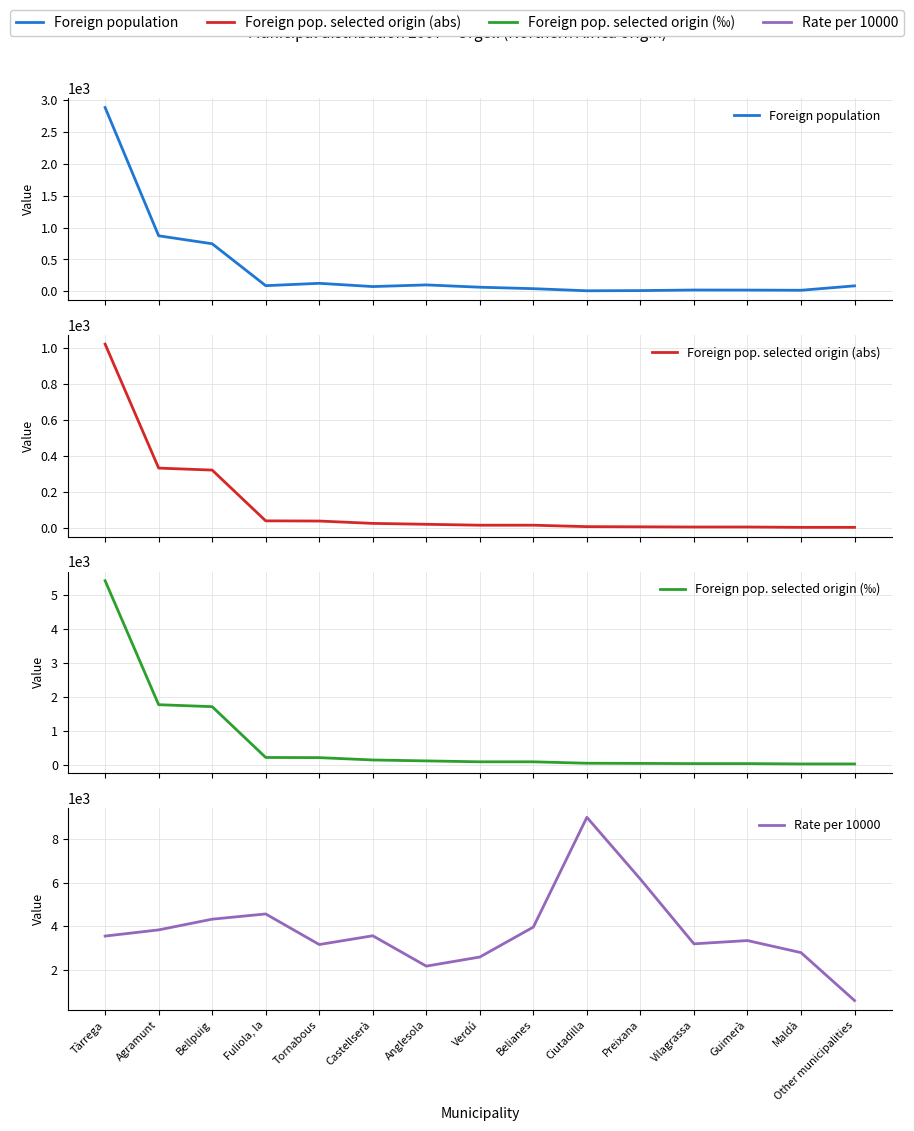

Where is the first local minimum for Foreign population?

Fuliola, la